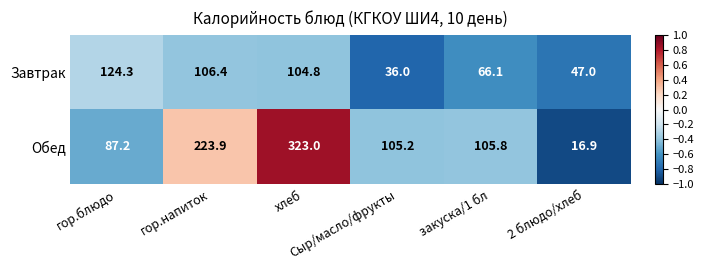

Which series has the widest spread of values?

Обед